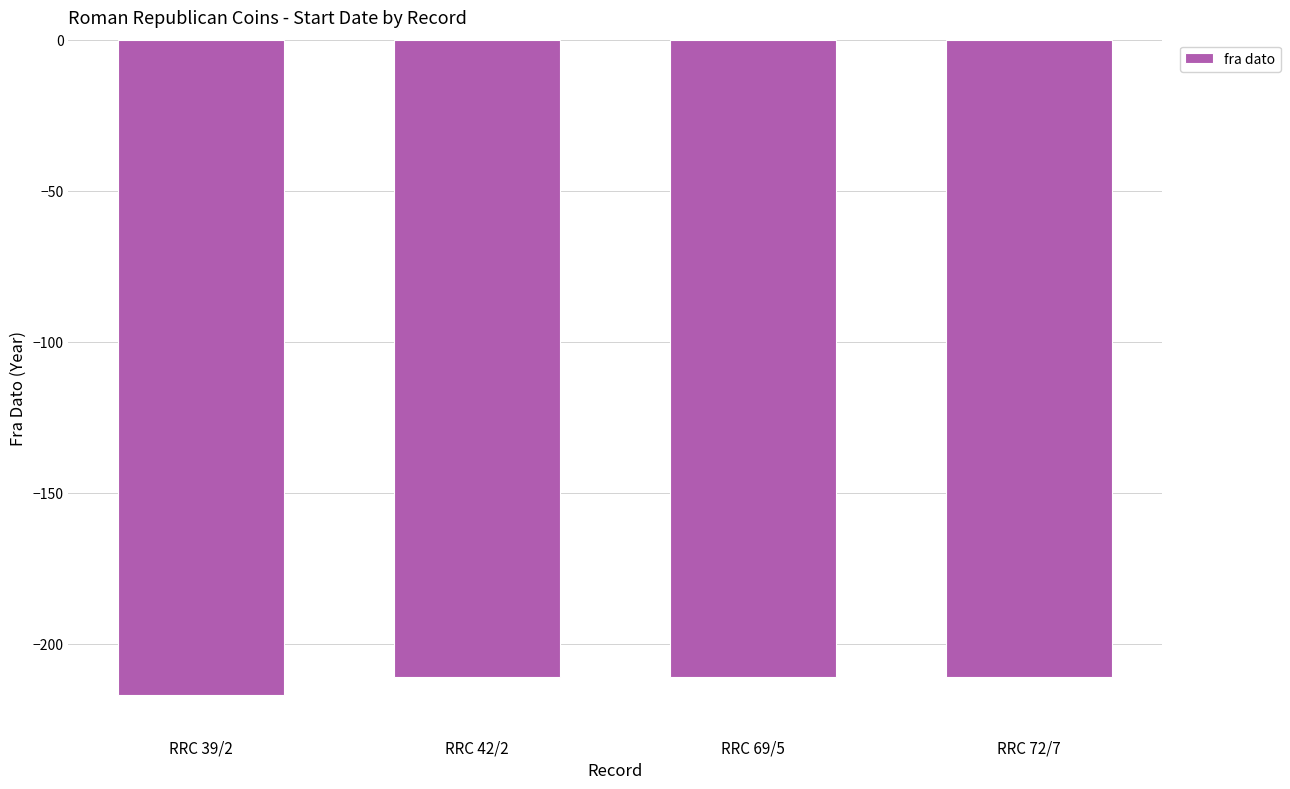

What is the change in value from RRC 39/2 to RRC 72/7?

+6